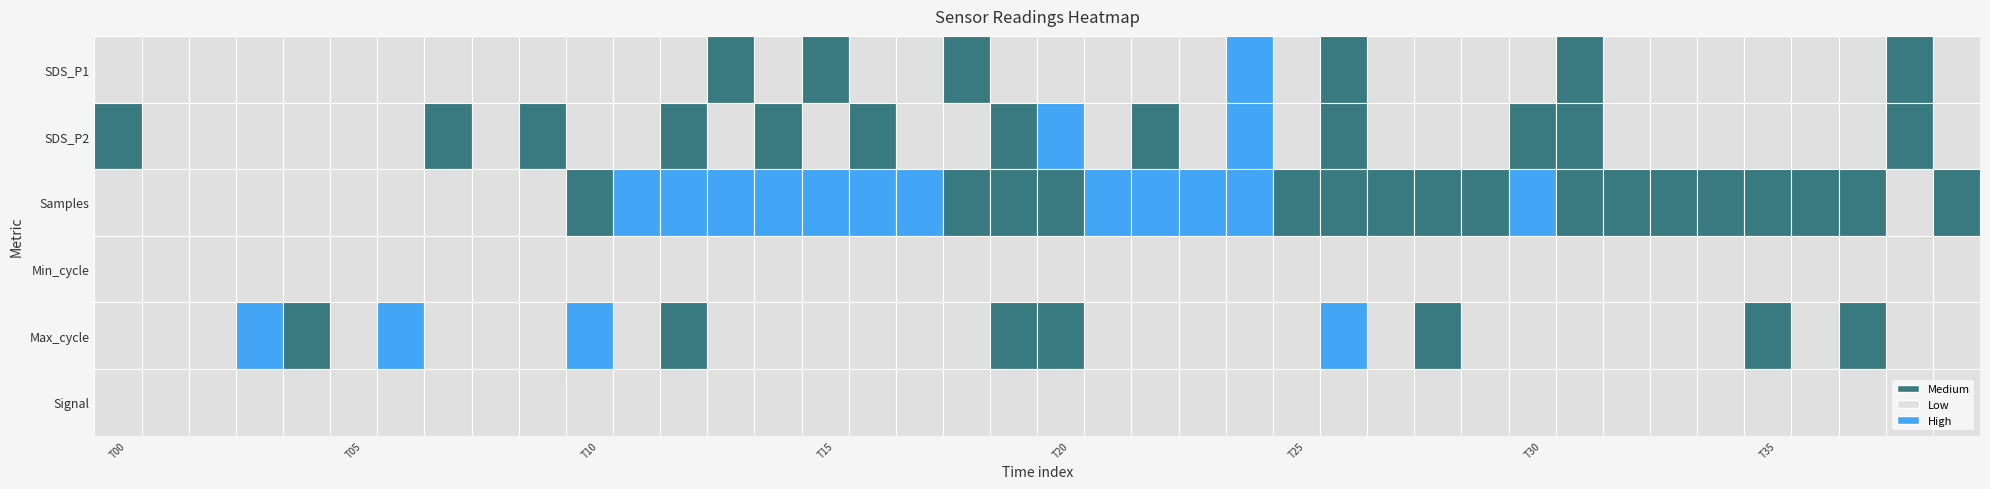

What is the highest value of the Samples series?

5121470.0